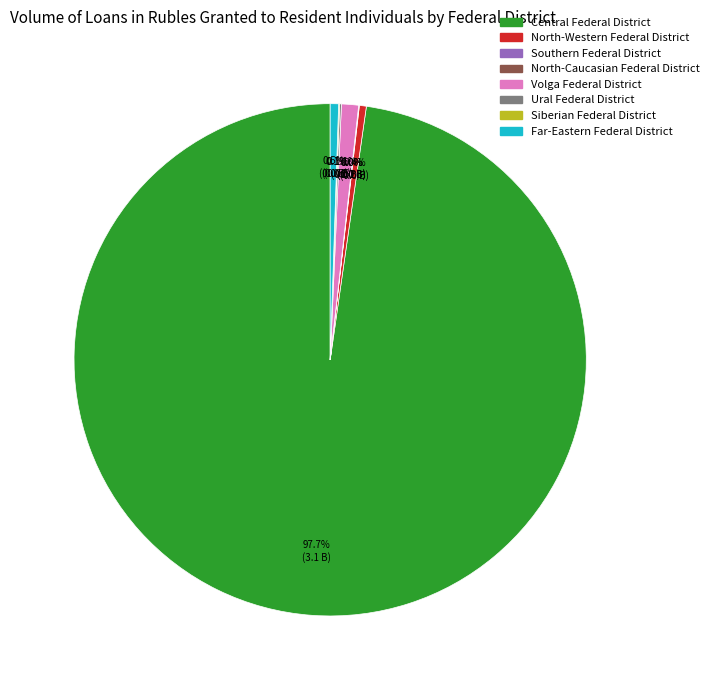

Approximately how many times larger is the value at Central Federal District compared to Far-Eastern Federal District?

185.4